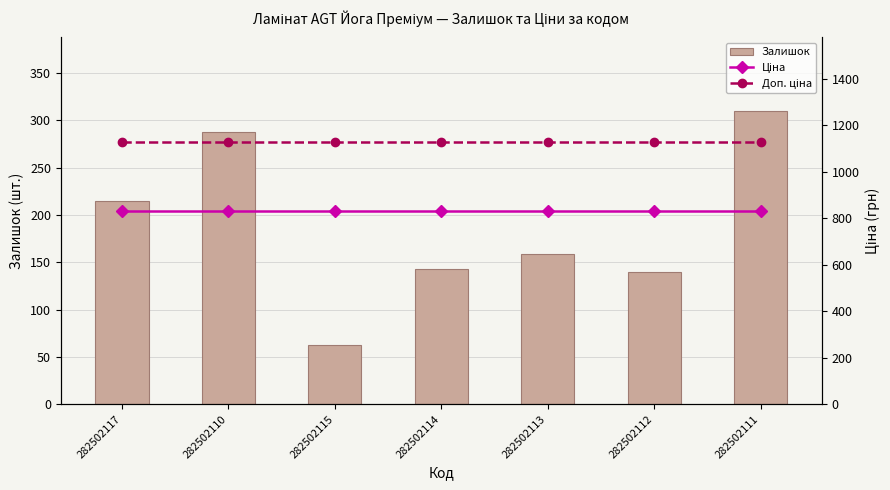

What is the maximum value for Залишок?

310